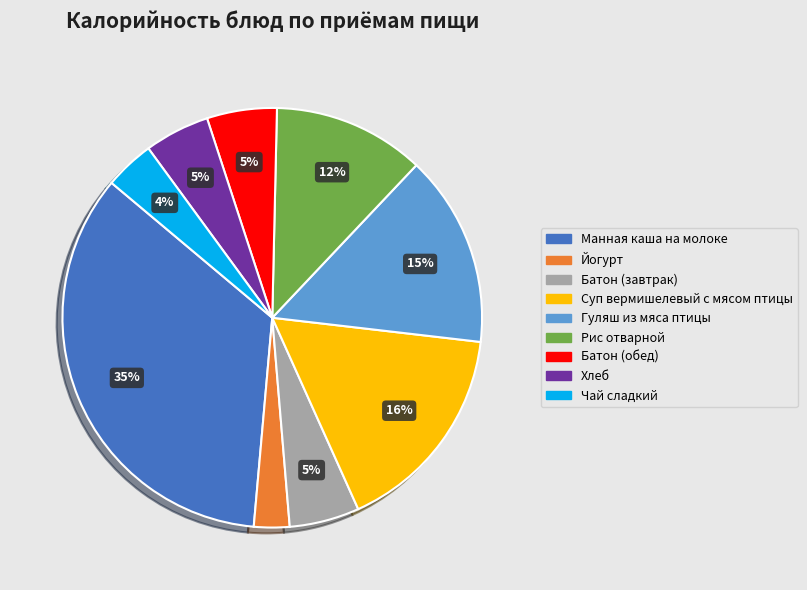

Do Манная каша на молоке and Батон (обед) together represent more than half of the pie?

No